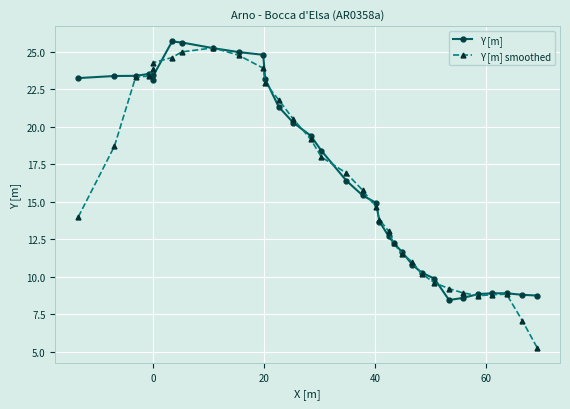

At how many categories does at least one series exceed 8?

33